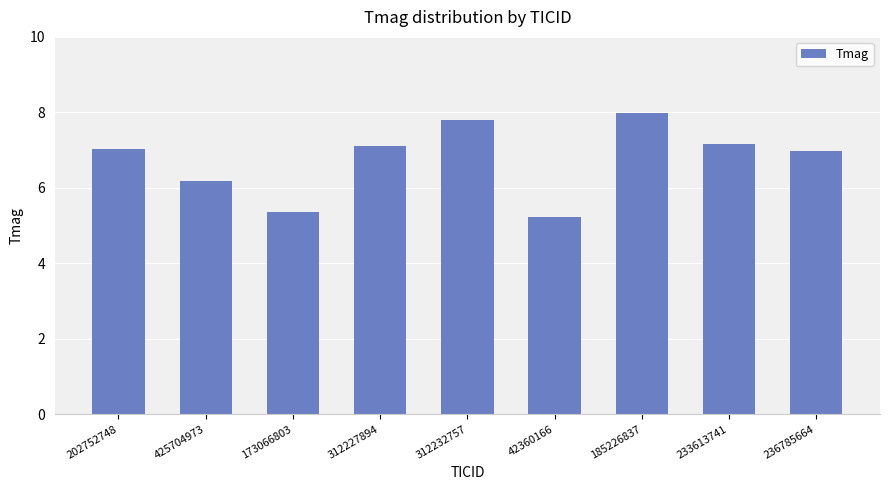

What is the change in value from 202752748 to 233613741?

+0.1